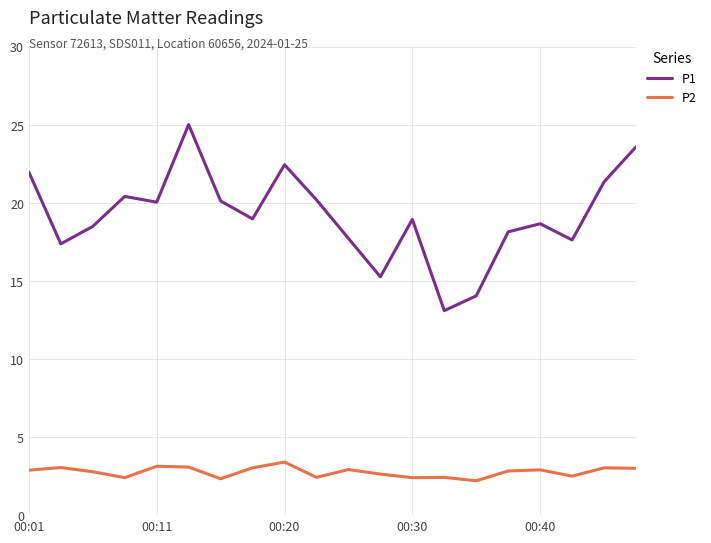

True or false: P1 and P2 cross at least once.

False